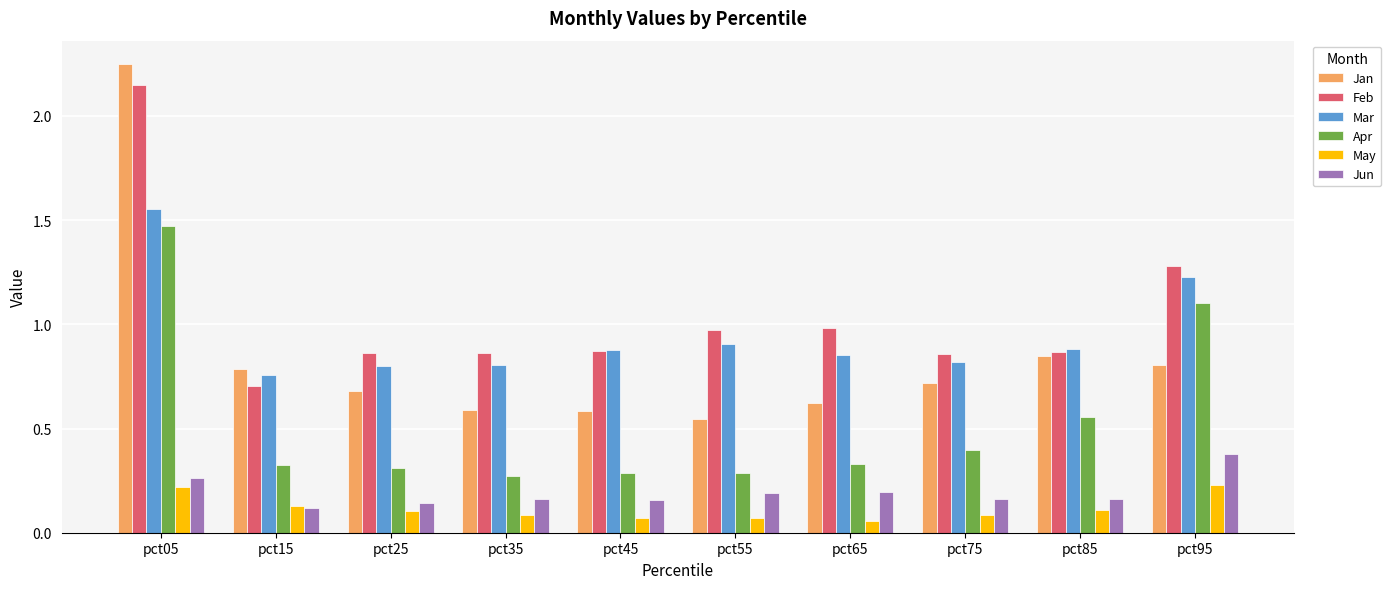

At which category is the sum across all series the highest?

pct05